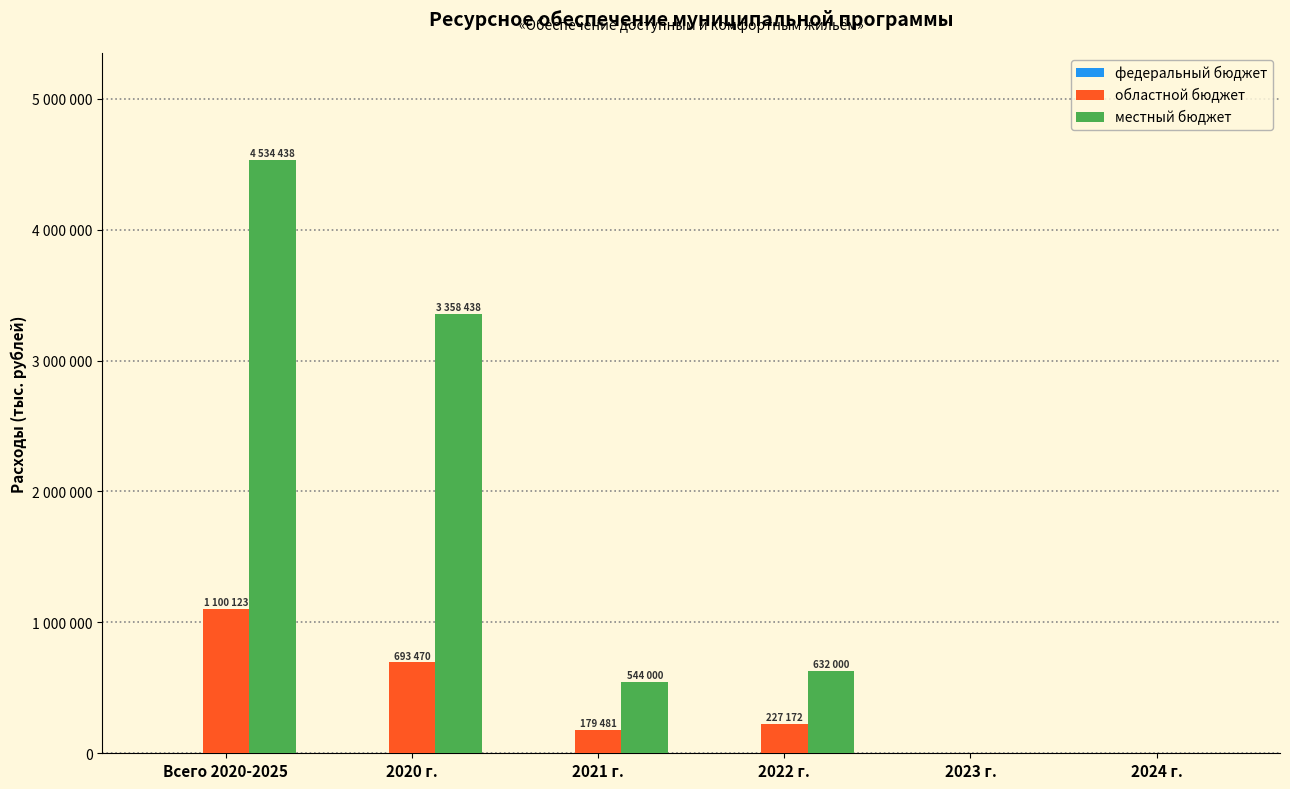

Rank the categories by областной бюджет value from highest to lowest.

Всего 2020-2025, 2020 г., 2022 г., 2021 г., 2023 г., 2024 г.